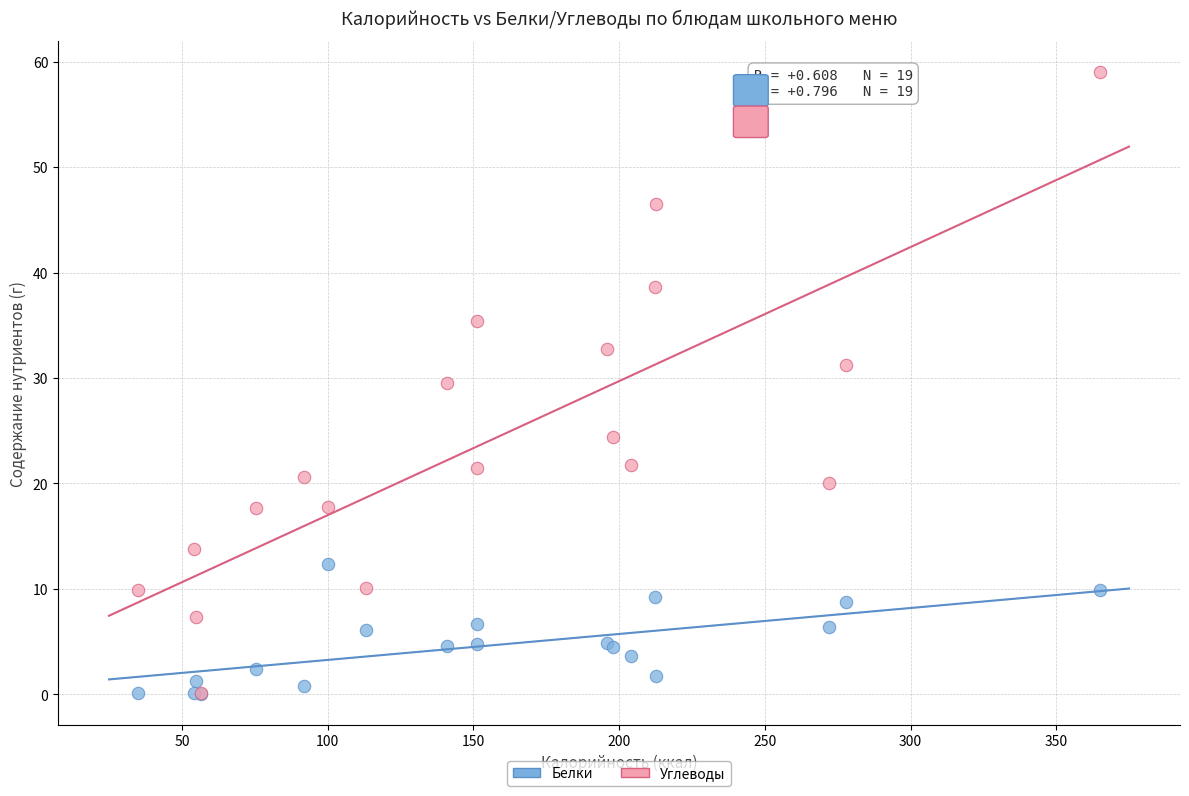

What are all the series names shown in the legend?

Белки, Углеводы